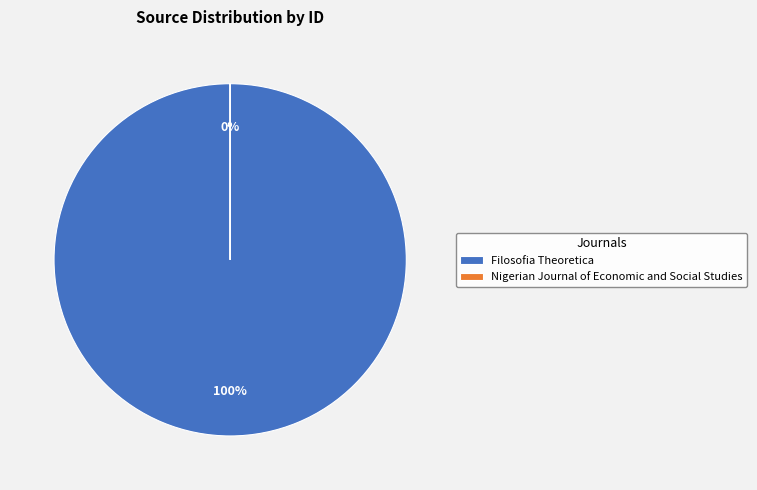

Count the number of slices in the pie.

2